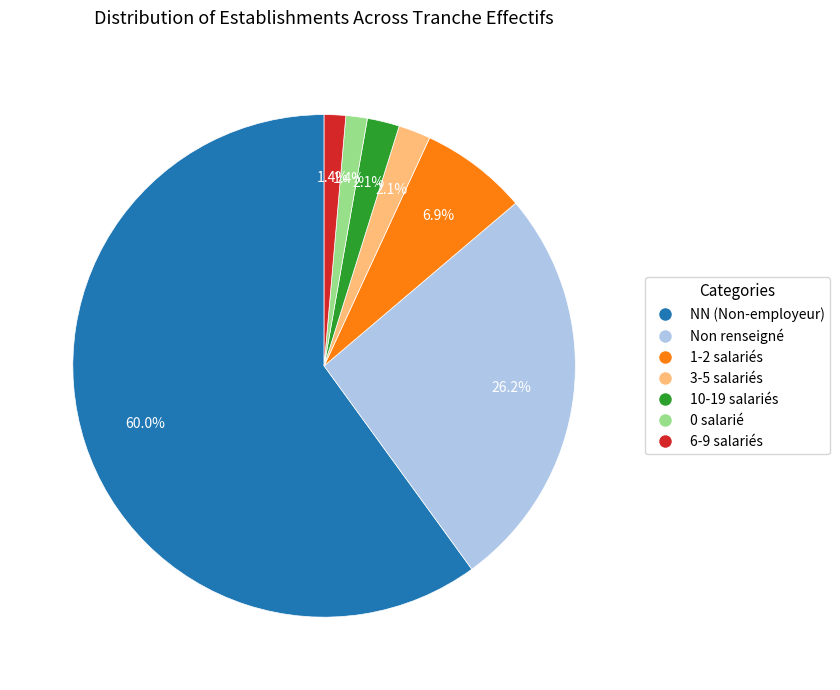

Do 10-19 salariés and 6-9 salariés together represent more than half of the pie?

No